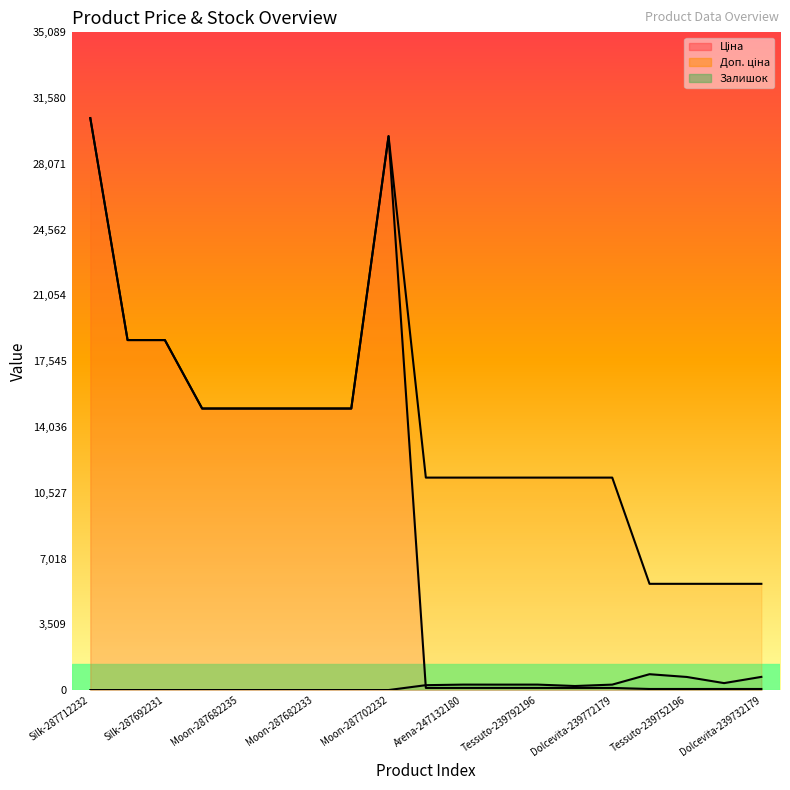

What is the spread (max minus min) of values at Dolcevita-239732179?

5610.3